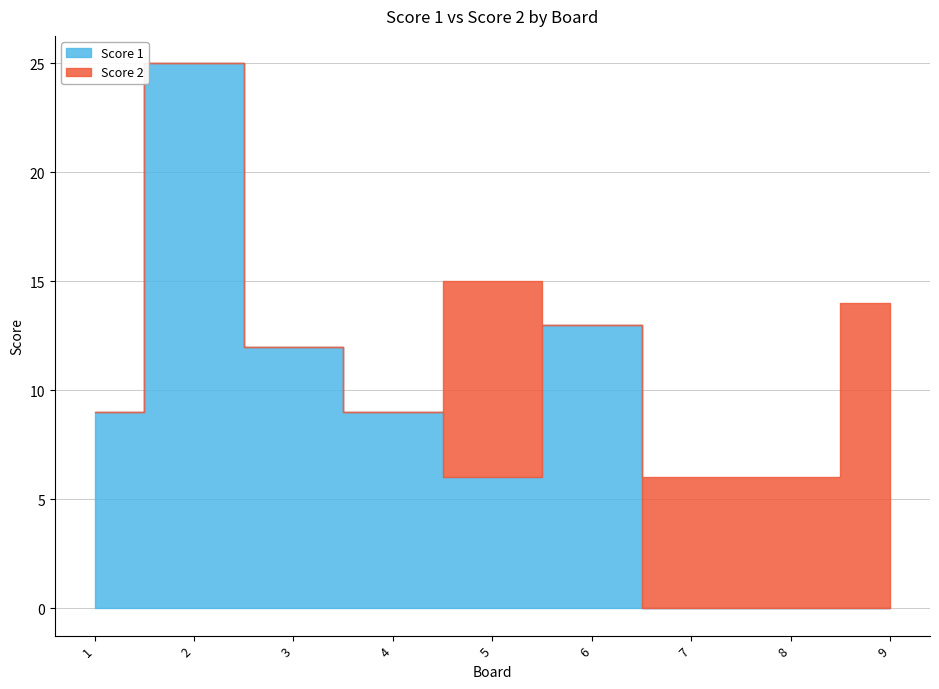

At which category does the chart reach its minimum across all series?

7